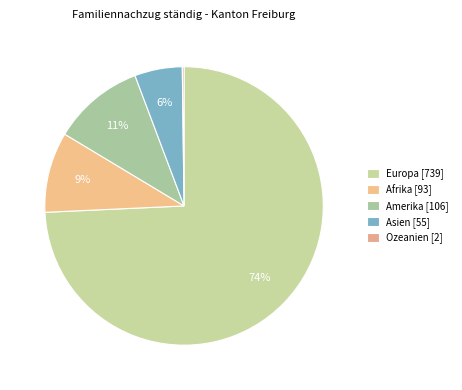

How many segments does this pie chart have?

5